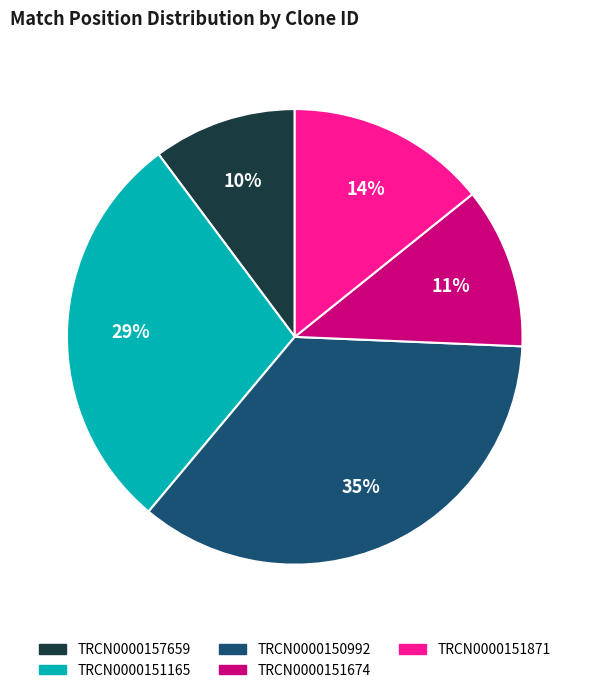

The TRCN0000150992 slice represents 30% of the pie. True or false?

False